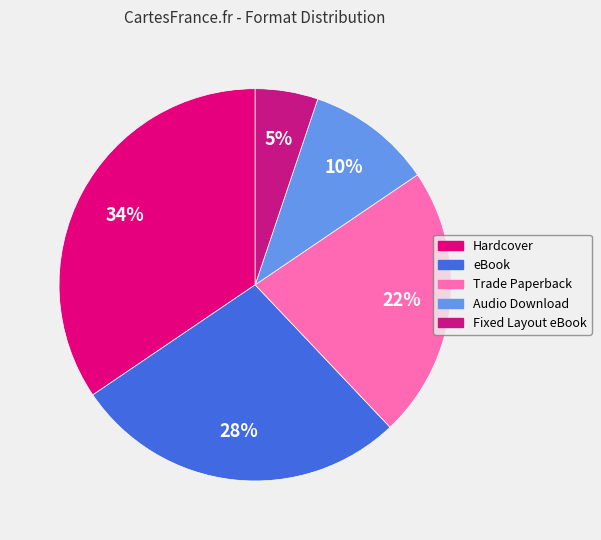

How many slices are in this pie chart?

5